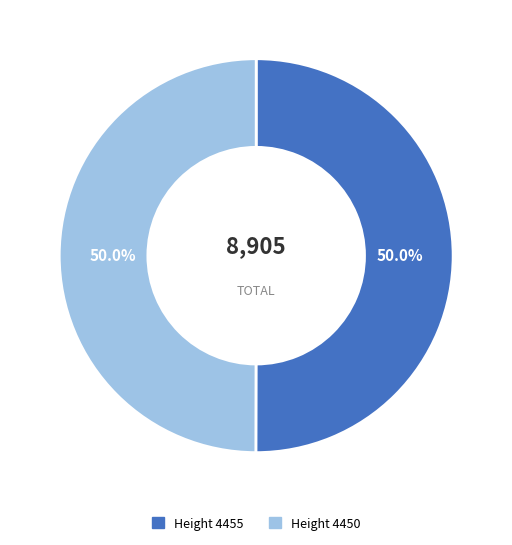

How many slices are in this pie chart?

2